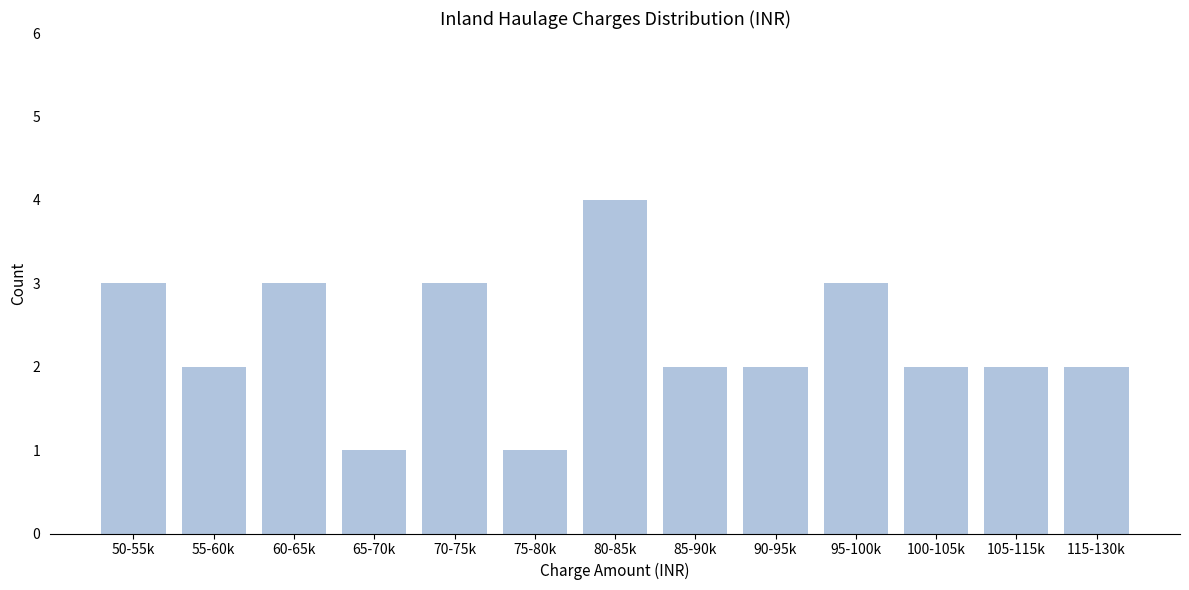

Reading left to right, what are all the values shown in this chart?

50-55k=3	55-60k=2	60-65k=3	65-70k=1	70-75k=3	75-80k=1	80-85k=4	85-90k=2	90-95k=2	95-100k=3	100-105k=2	105-115k=2	115-130k=2